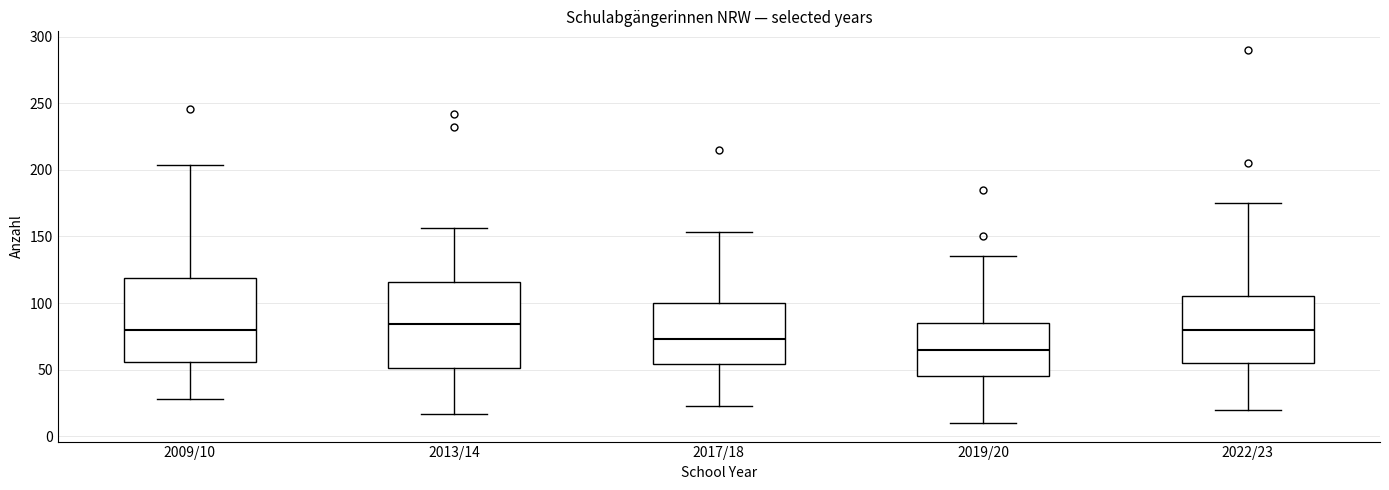

Reading left to right, read every box against the y-axis: the position of its median line, the range the box covers, and the ends of its whiskers. The values are not printed on the chart, so give them approximately, as read against the axis.

2009/10: median 80, box 55 to 120, whiskers 30 to 205
2013/14: median 85, box 50 to 115, whiskers 15 to 155
2017/18: median 75, box 55 to 100, whiskers 25 to 155
2019/20: median 65, box 45 to 85, whiskers 10 to 135
2022/23: median 80, box 55 to 105, whiskers 20 to 175